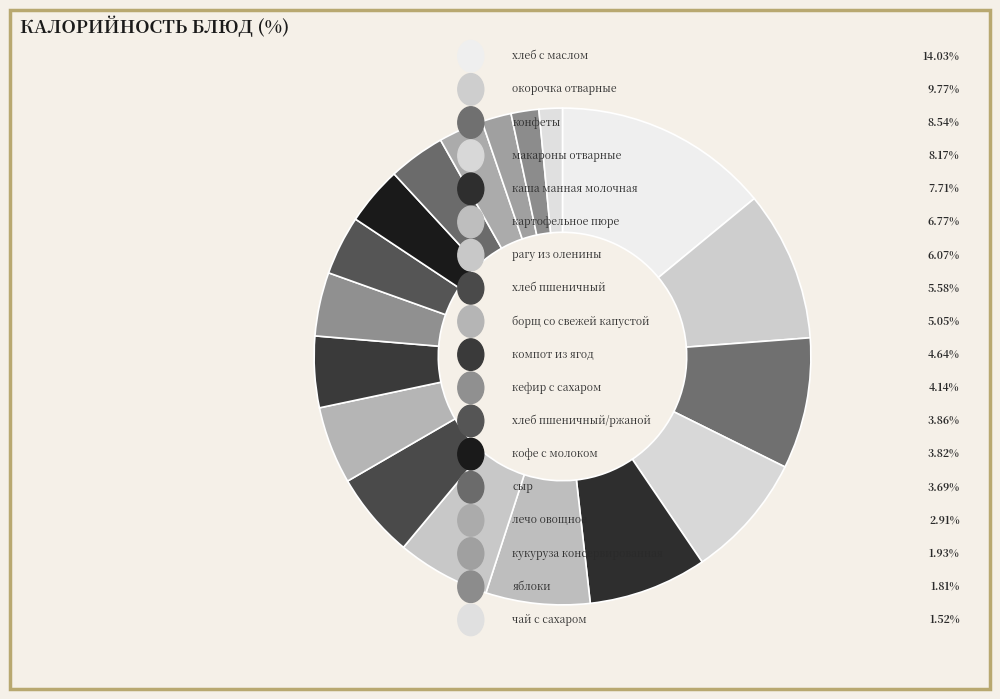

How many slices are in this pie chart?

18